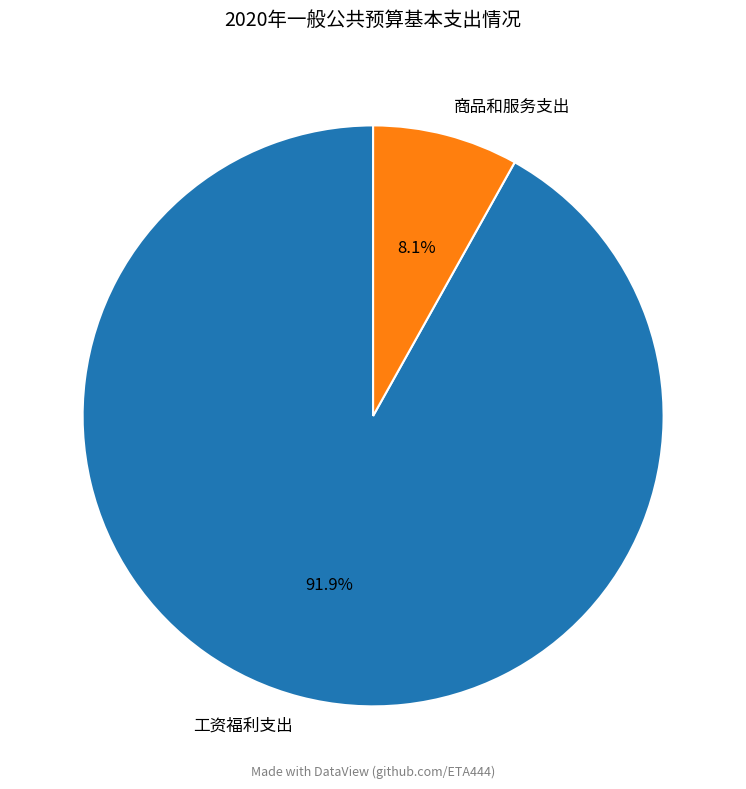

Which category accounts for the majority?

工资福利支出